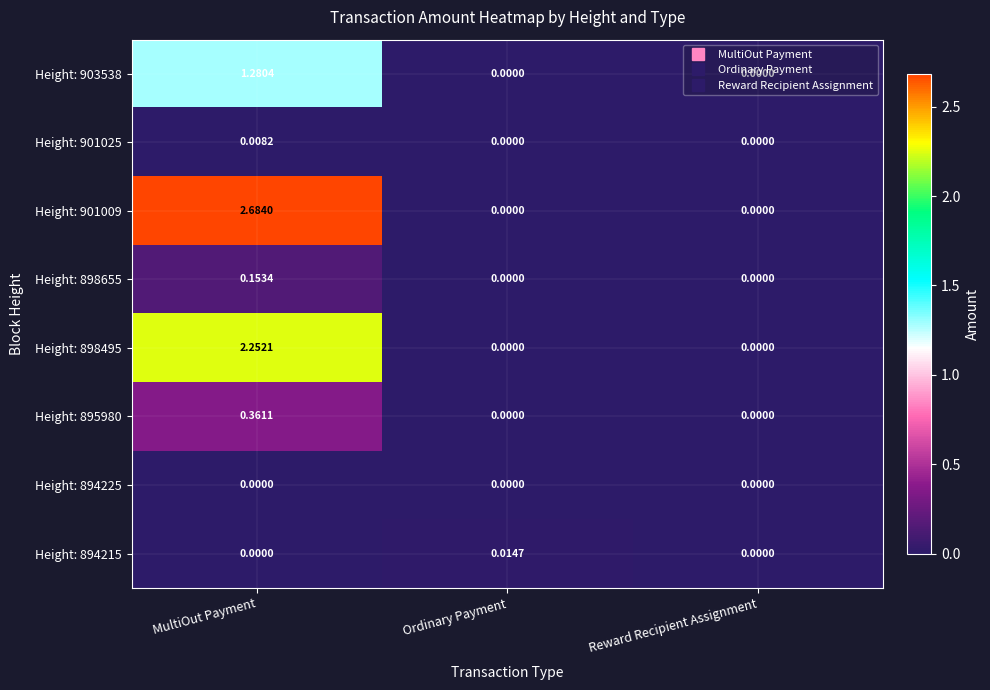

At which category does the chart reach its peak across all series?

MultiOut Payment